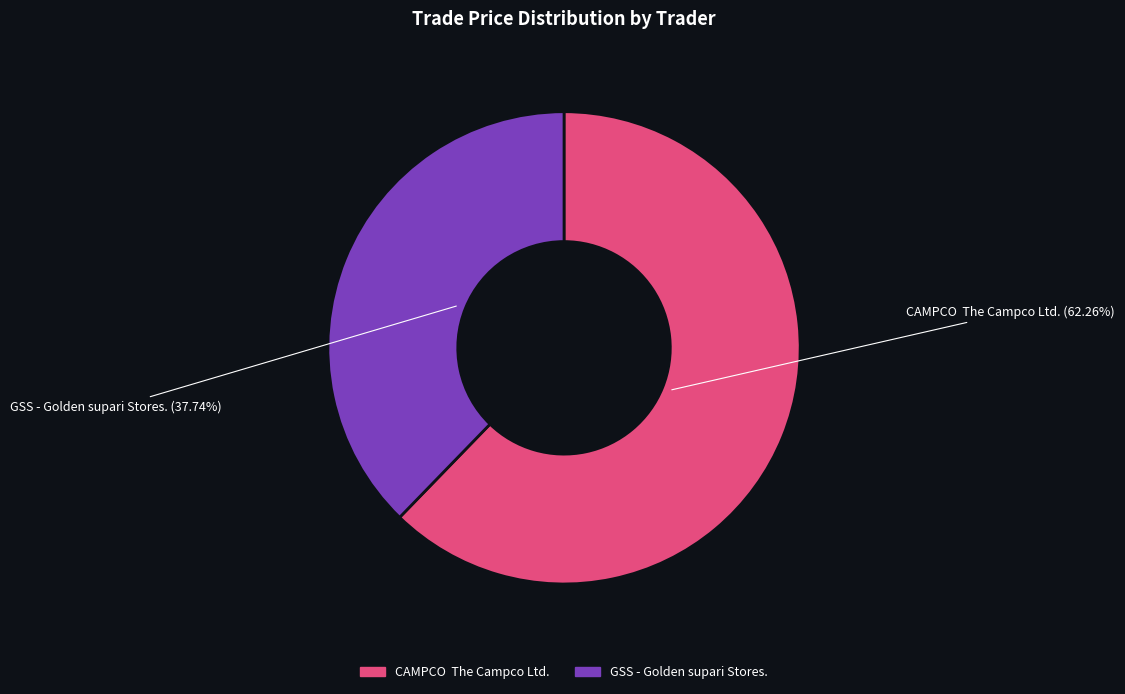

Approximately how many times larger is the value at CAMPCO The Campco Ltd. compared to GSS - Golden supari Stores.?

1.6